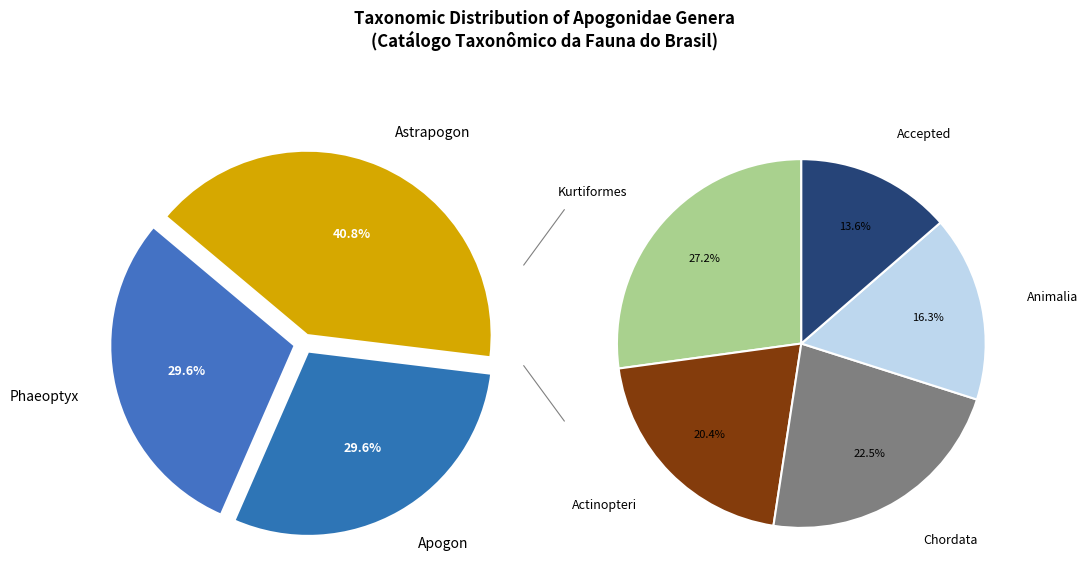

Count the number of slices in the pie.

3